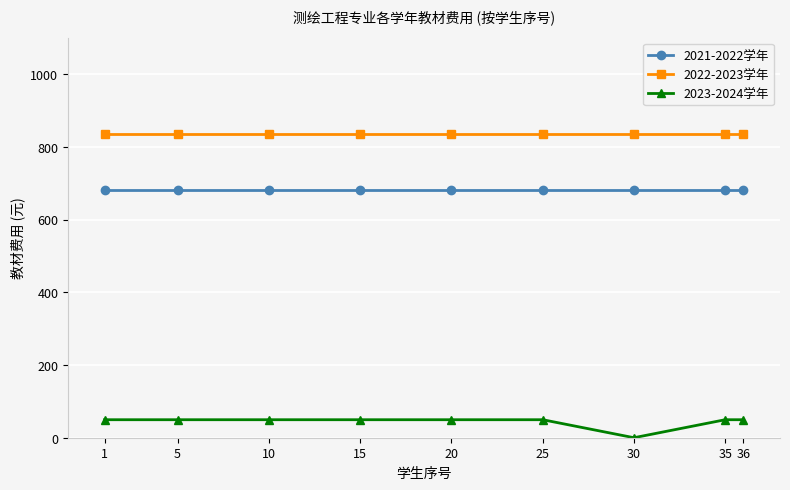

True or false: 2023-2024学年 and 2022-2023学年 intersect in this chart.

False